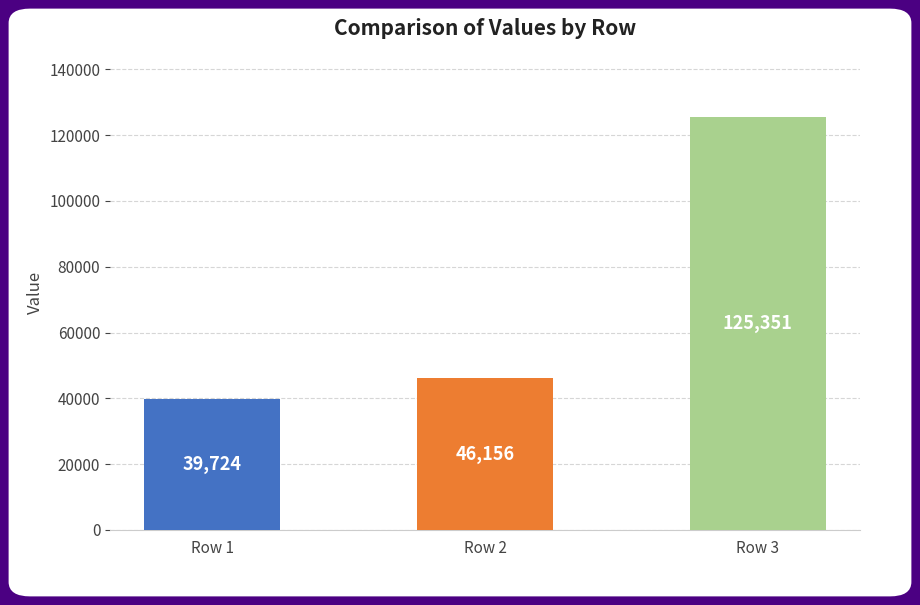

What is the maximum value shown in the chart?

125351